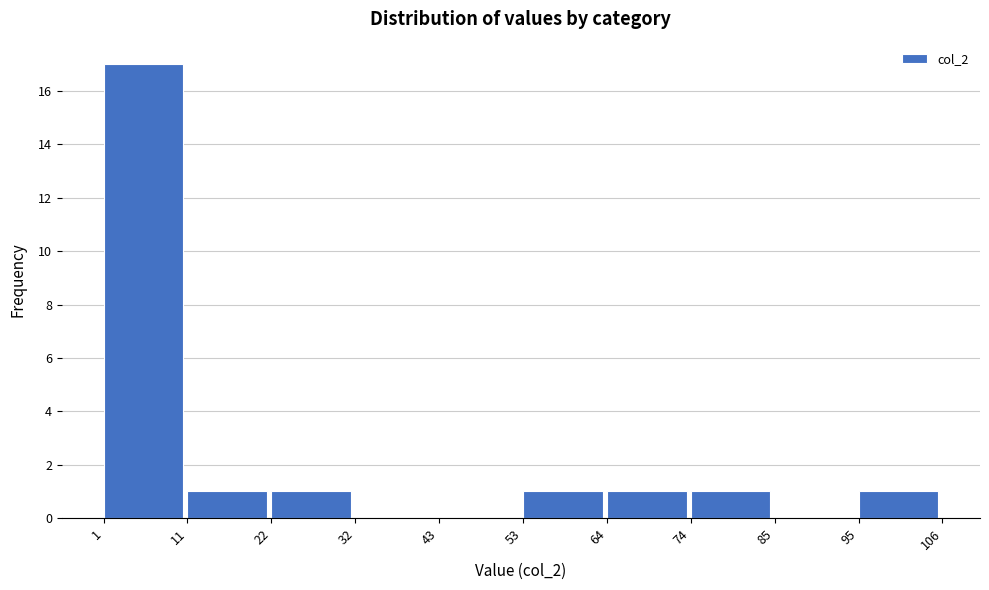

Over which range of the x-axis is the bar tallest?

1 to 11